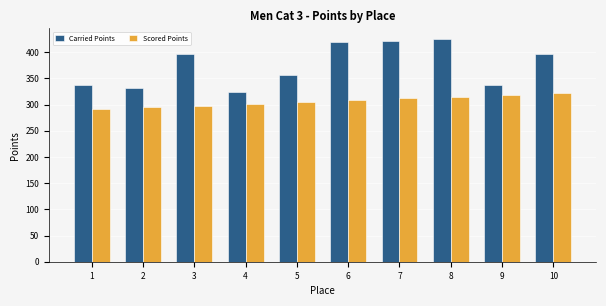

What is the total value across all series at 3?

694.5